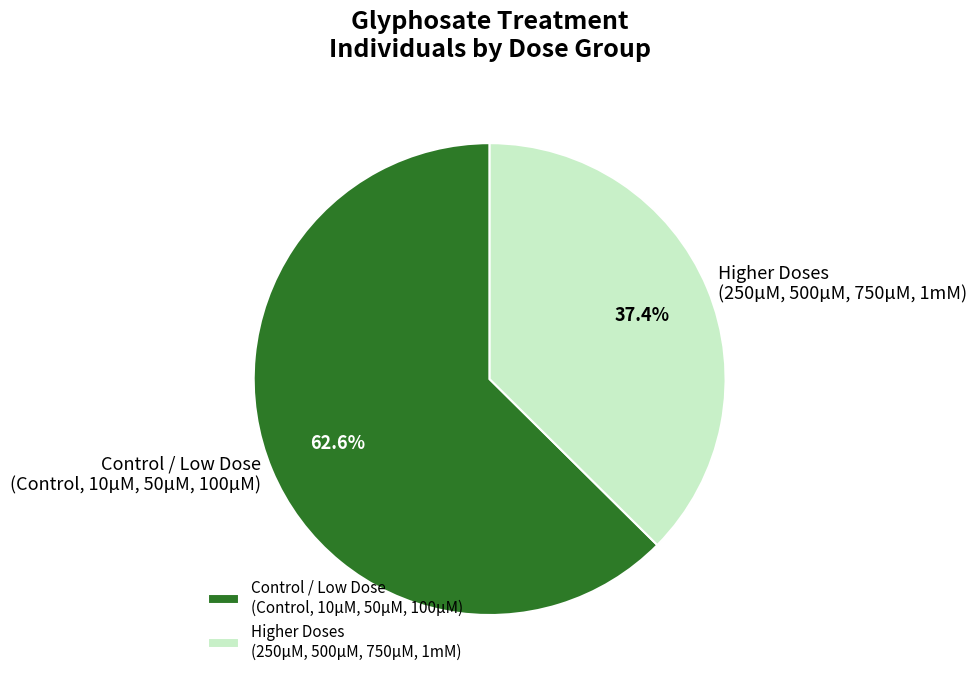

Rank the categories by value from highest to lowest.

Control / Low Dose (Control, 10µM, 50µM, 100µM), Higher Doses (250µM, 500µM, 750µM, 1mM)